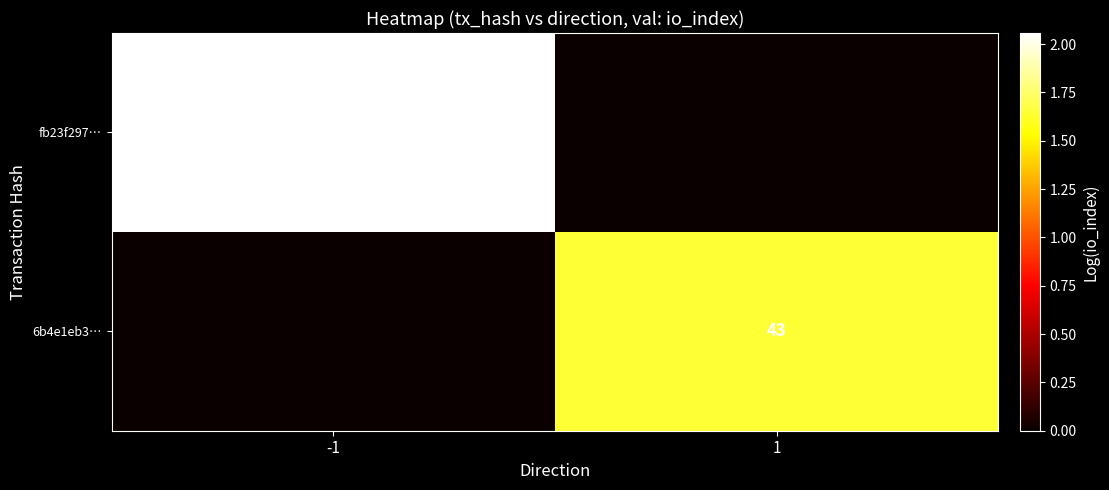

The 6b4e1eb3… series shows 43 at 1. True or false?

True